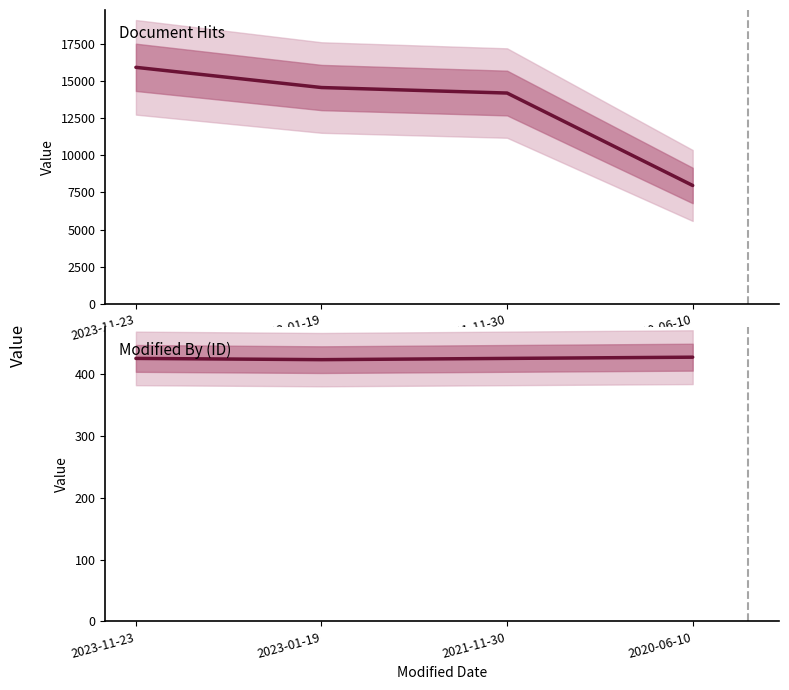

How many lines are shown in the chart?

2